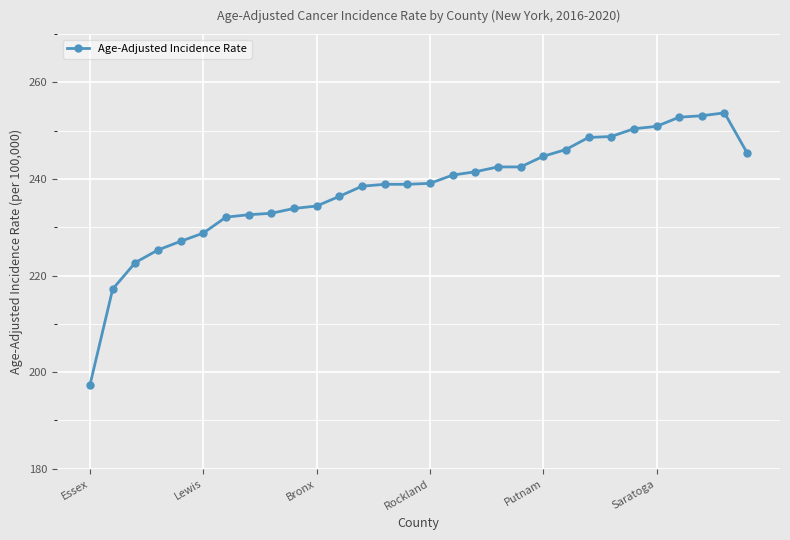

What is the maximum value shown in the chart?

253.7